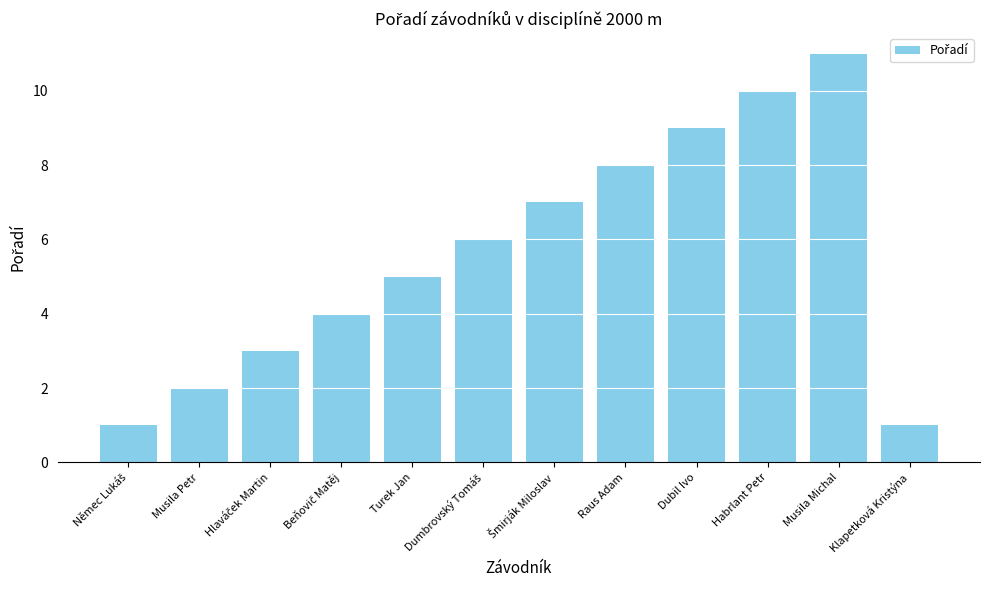

Between Raus Adam and Musila Michal, which is larger?

Musila Michal